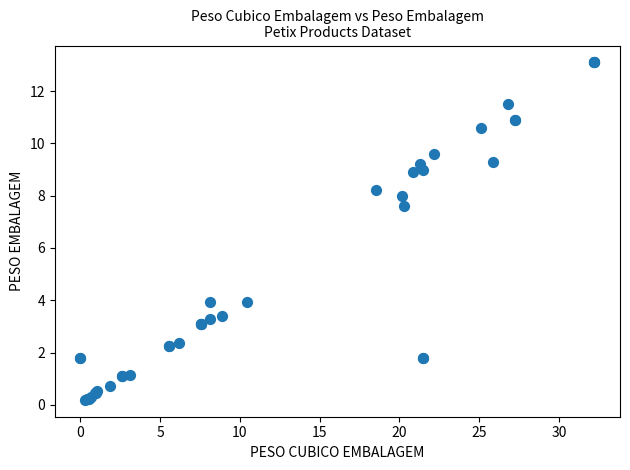

What Y value in the scatter plot is closest to 6?

7.6